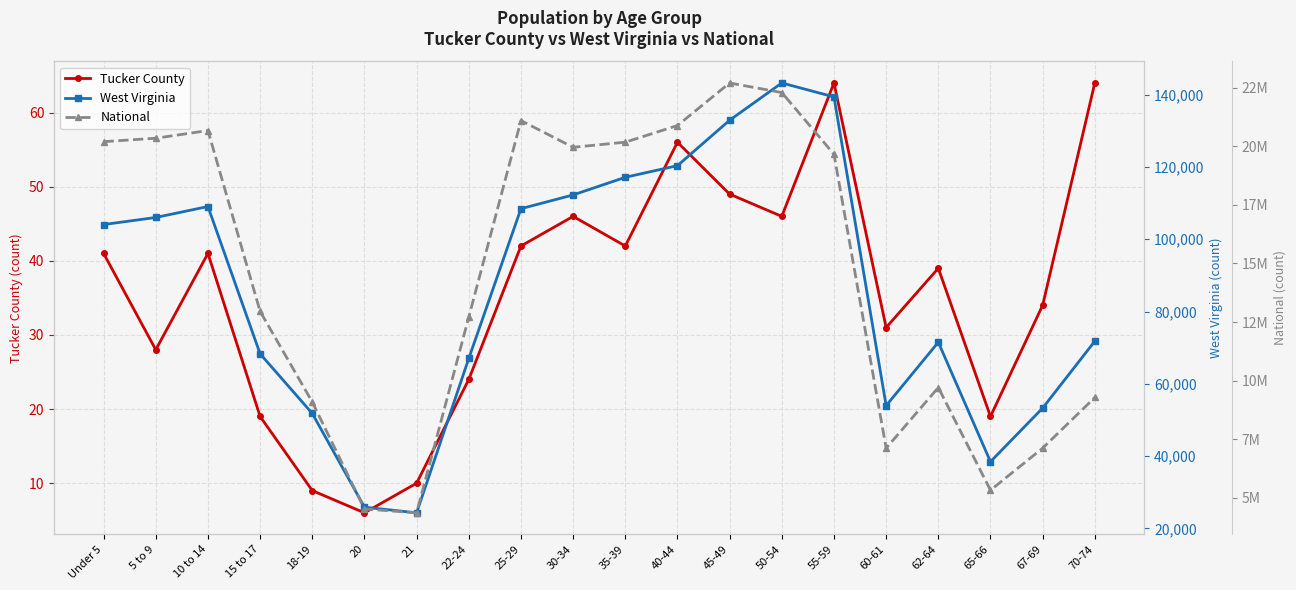

What is the average value of the Tucker County series?

36